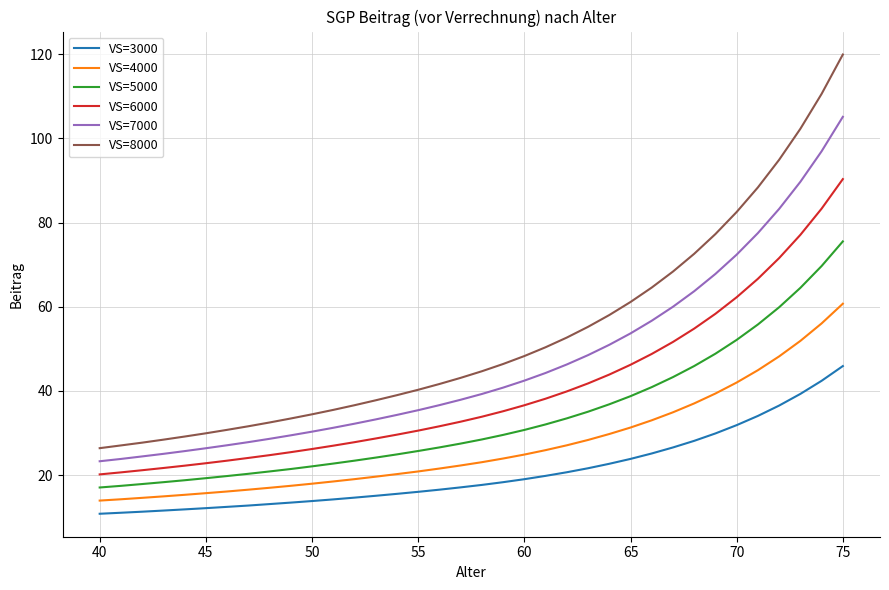

Which series has the widest spread of values?

VS=8000